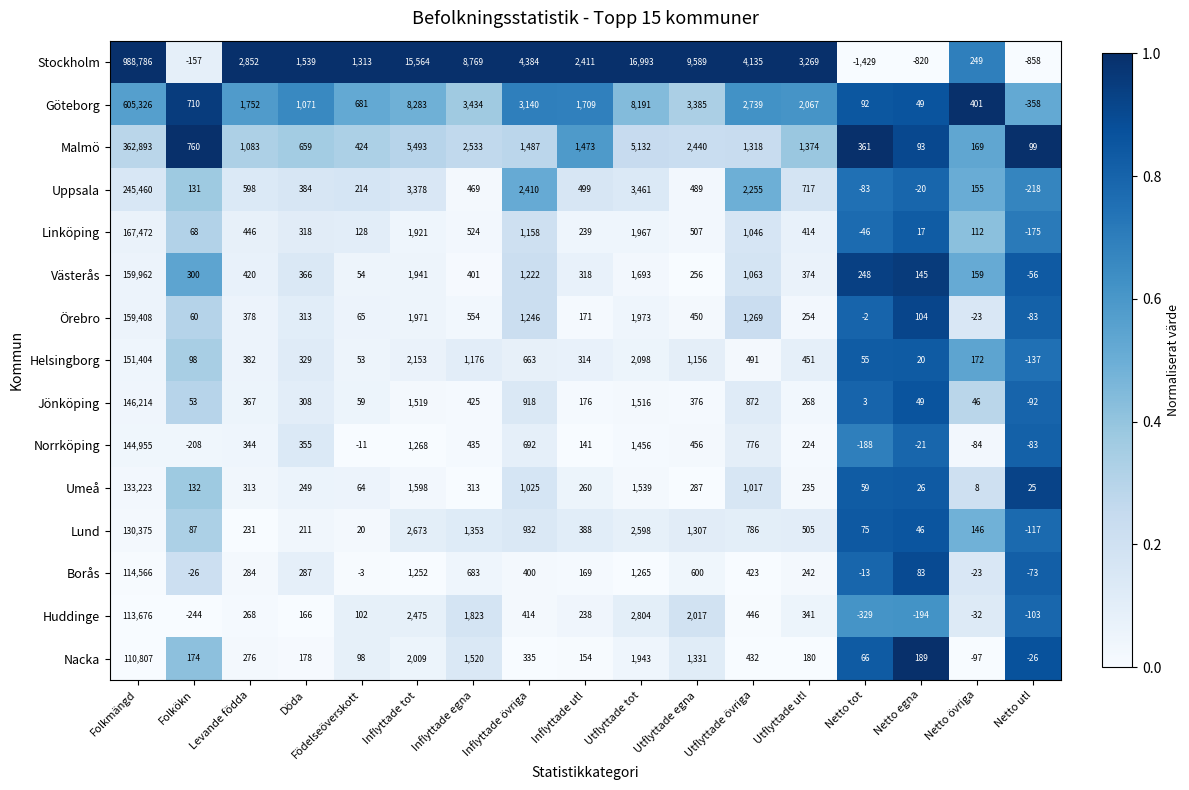

What is the greatest value displayed?

988786